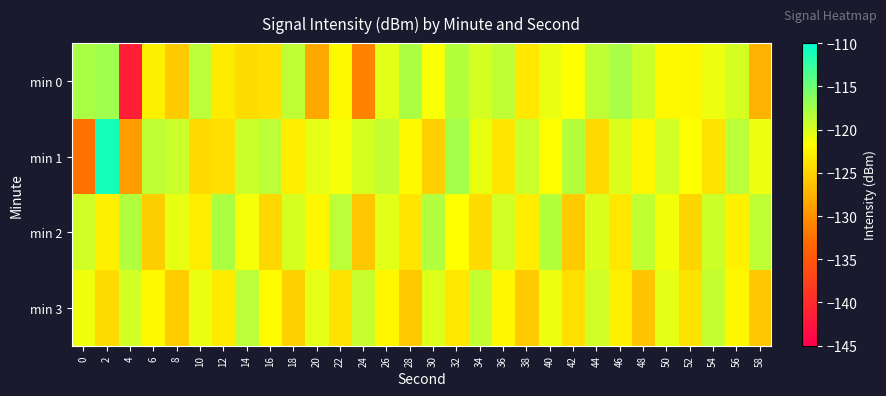

At which category is the sum across all series the highest?

2